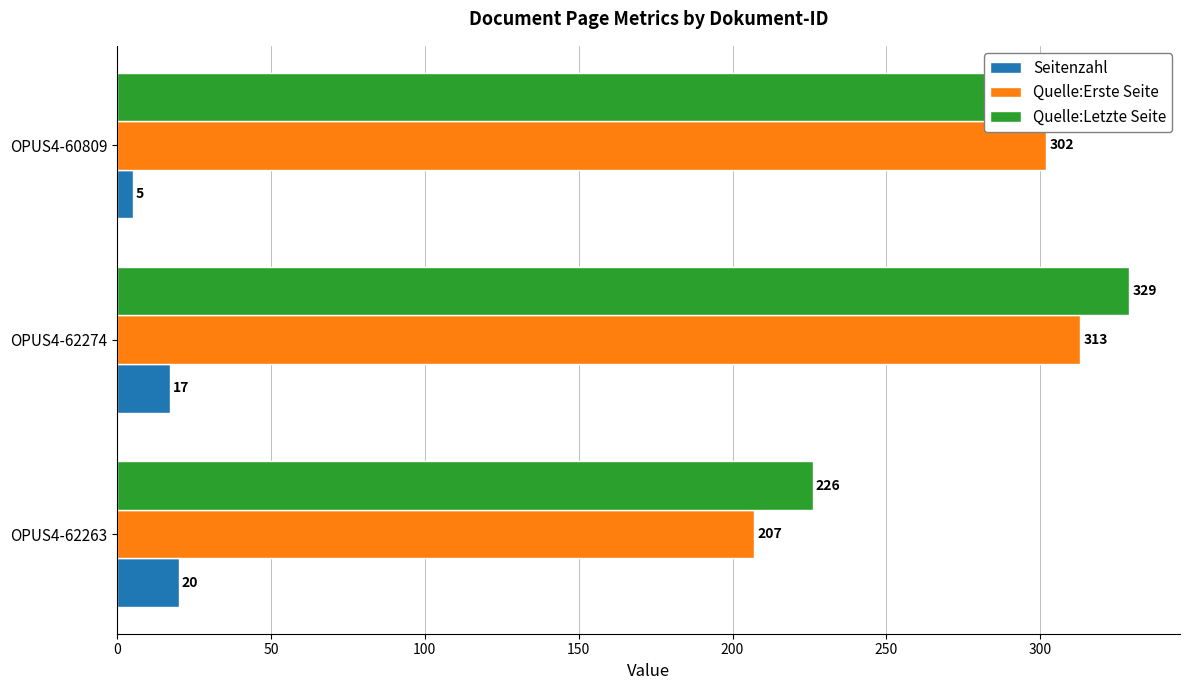

Is it true that Quelle:Letzte Seite equals 442 at OPUS4-60809?

False